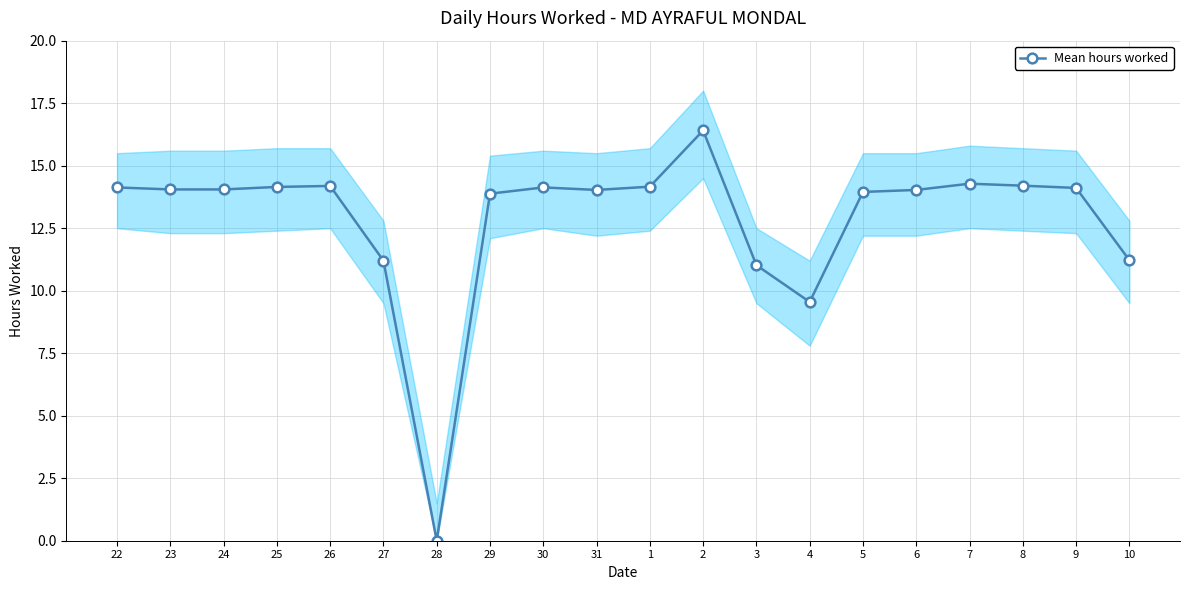

Reading left to right, transcribe all the data shown in this chart.

14.1	14.1	14.1	14.2	14.2	11.2	0.0	13.9	14.1	14.0	14.2	16.4	11.0	9.6	13.9	14.0	14.3	14.2	14.1	11.2